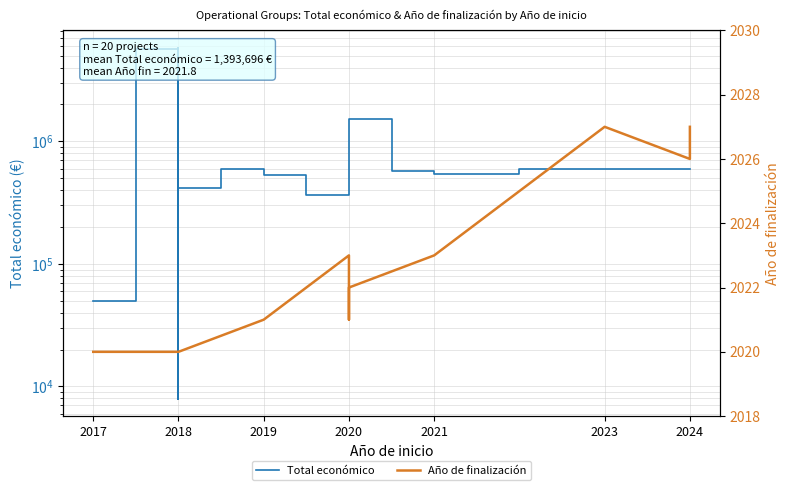

True or false: Total económico and Año de finalización cross at least once.

False